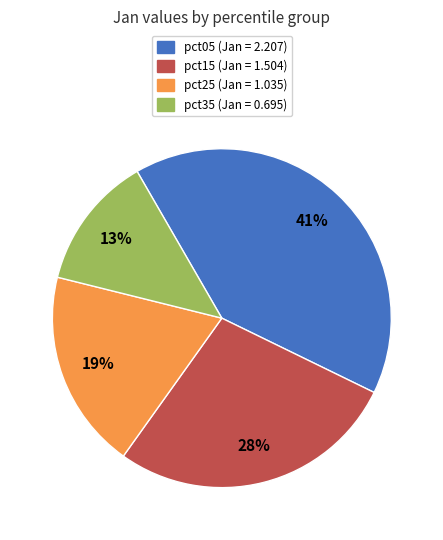

To the nearest percent, what is the difference between the largest and smallest slice percentages?

28%